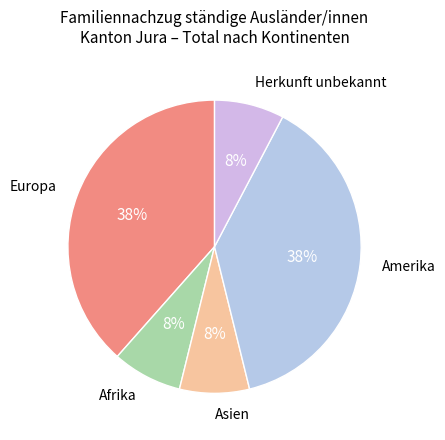

To the nearest percent, what percentage of the pie is Asien?

8%